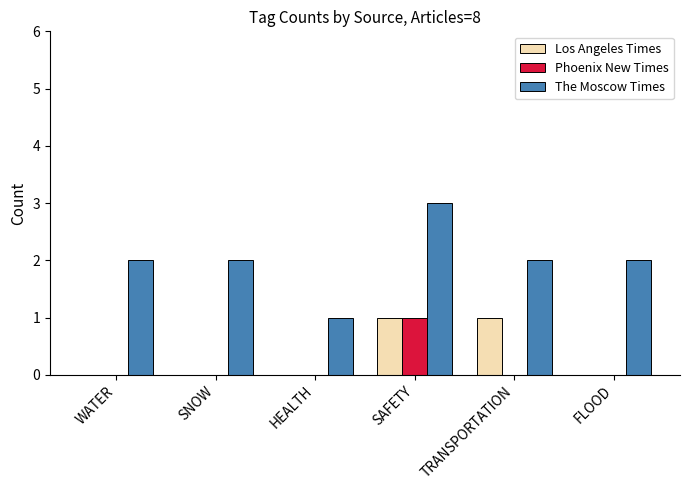

The The Moscow Times series shows 2 at TRANSPORTATION. True or false?

True